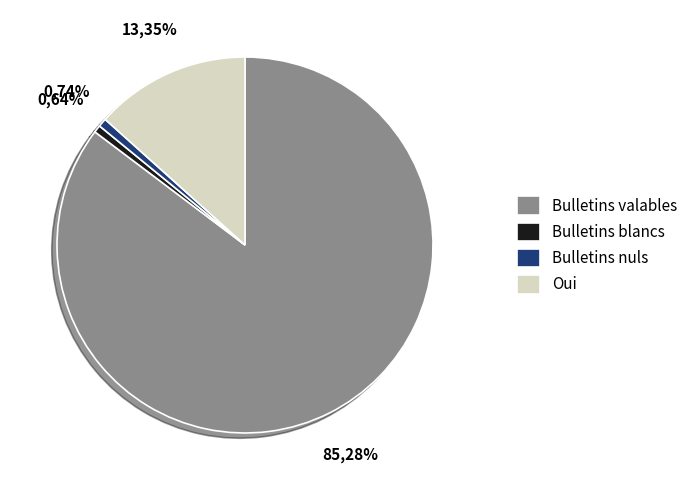

What percentage is the Bulletins nuls slice, to the nearest percent?

1%